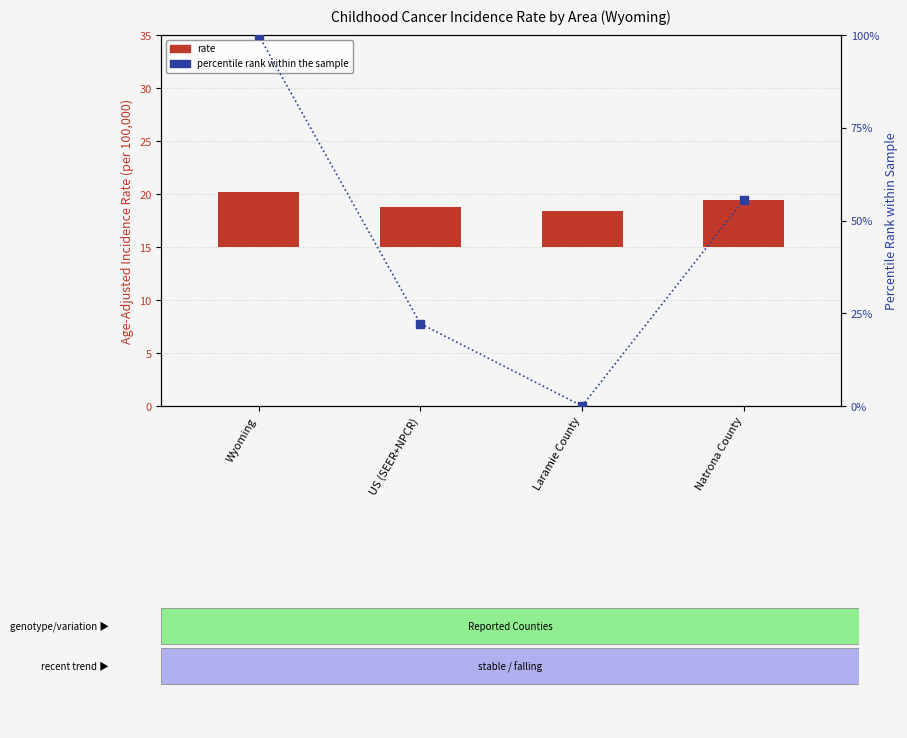

Which series reaches the minimum Y coordinate?

percentile rank within the sample